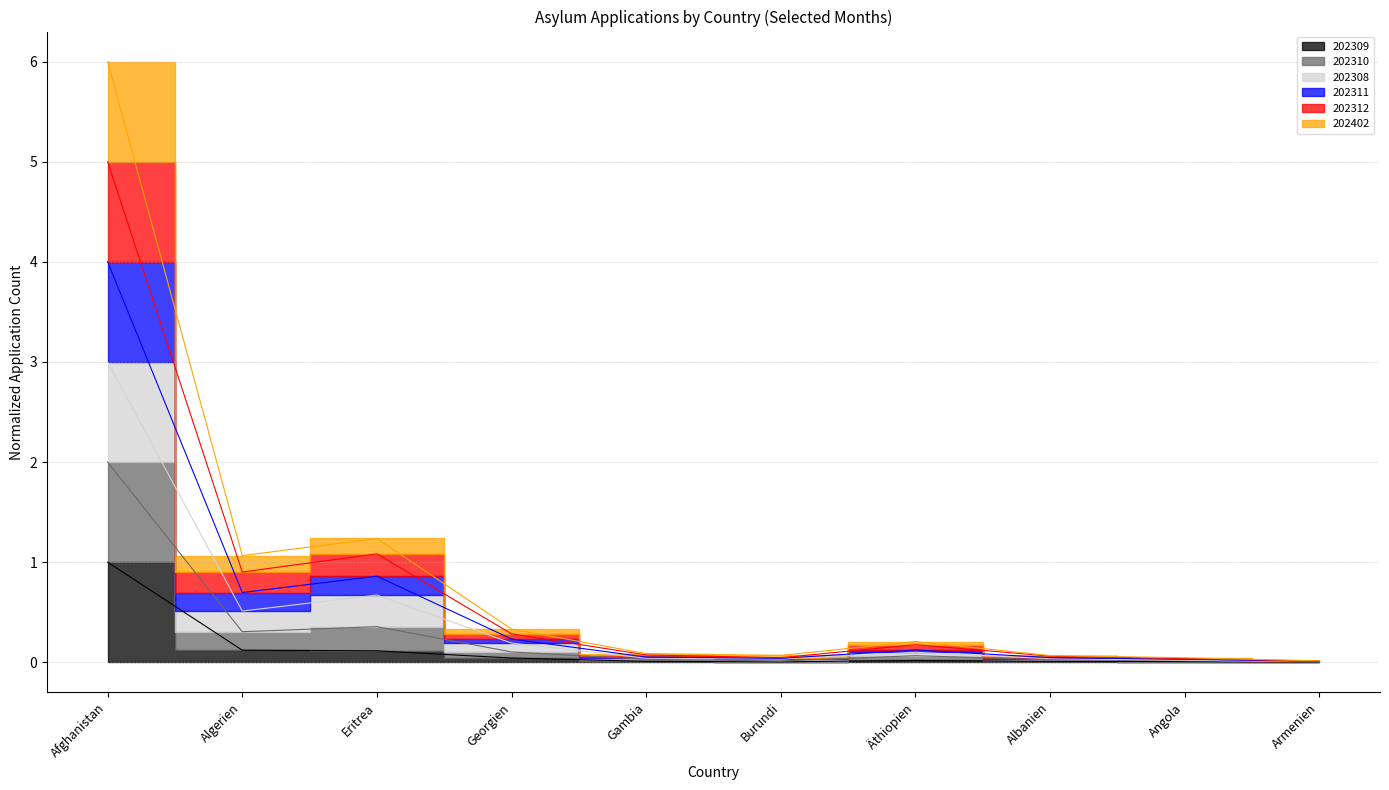

Does the chart display data point markers on the line(s)?

No